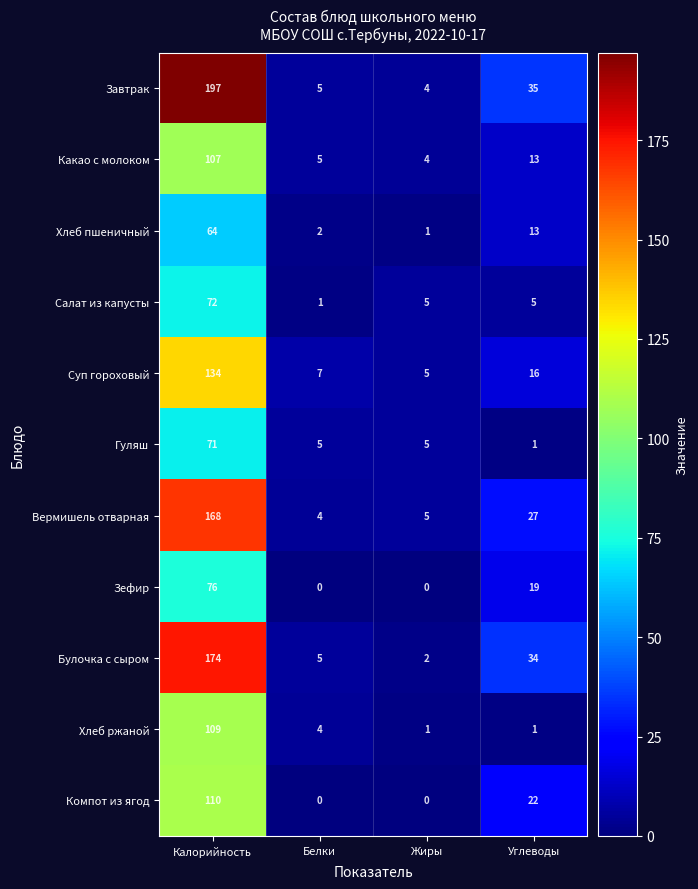

True or false: Компот из ягод has a value of 46 at Белки.

False